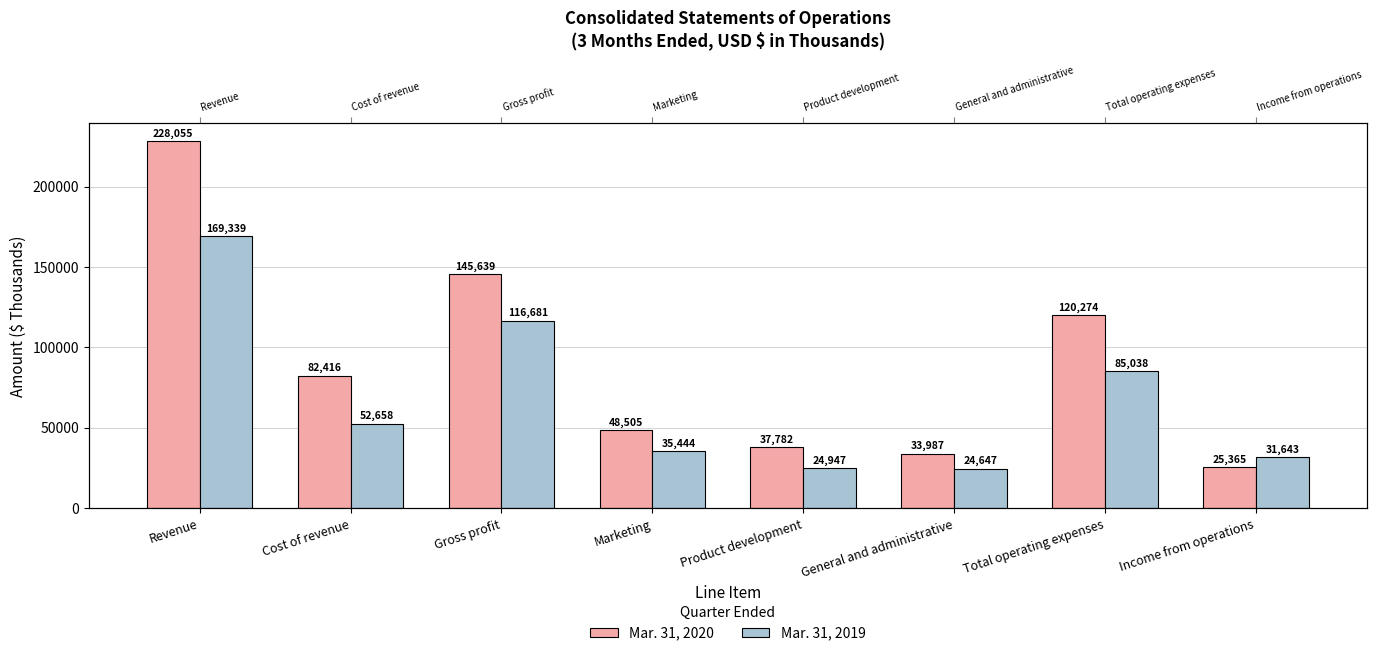

What is the difference between the second highest and second lowest values in the Mar. 31, 2020 series?

111652